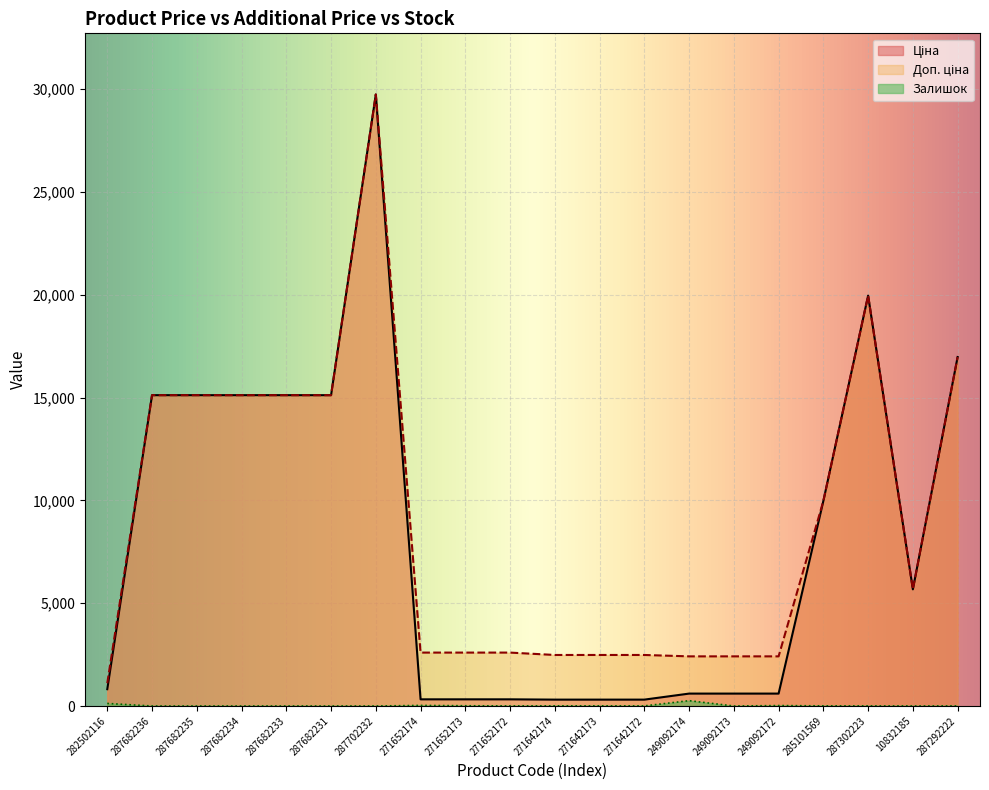

The value of Доп. ціна at 287682231 is 15120.0. True or false?

True